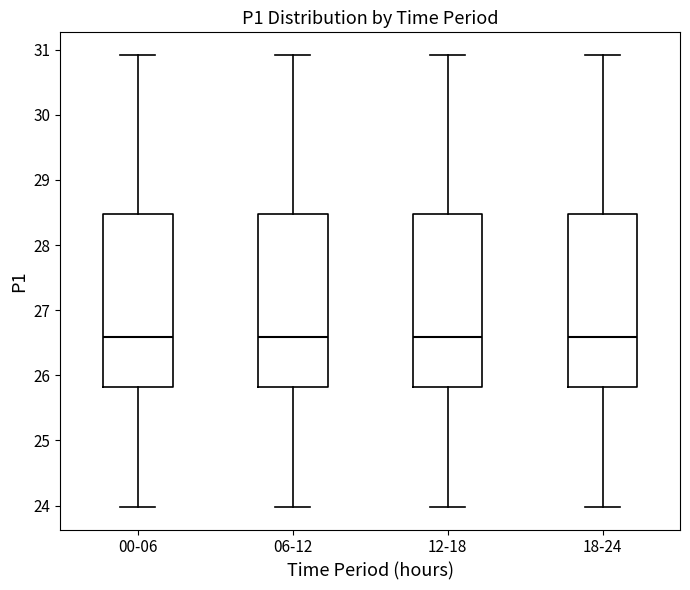

Reading left to right, transcribe this box plot: for each box, give where its median line is, the range the box spans, and where its two whiskers end, as read against the y-axis. The values are not printed on the chart, so give them approximately, as read against the axis.

00-06: median 26.6, box 25.8 to 28.5, whiskers 24.0 to 30.9
06-12: median 26.6, box 25.8 to 28.5, whiskers 24.0 to 30.9
12-18: median 26.6, box 25.8 to 28.5, whiskers 24.0 to 30.9
18-24: median 26.6, box 25.8 to 28.5, whiskers 24.0 to 30.9